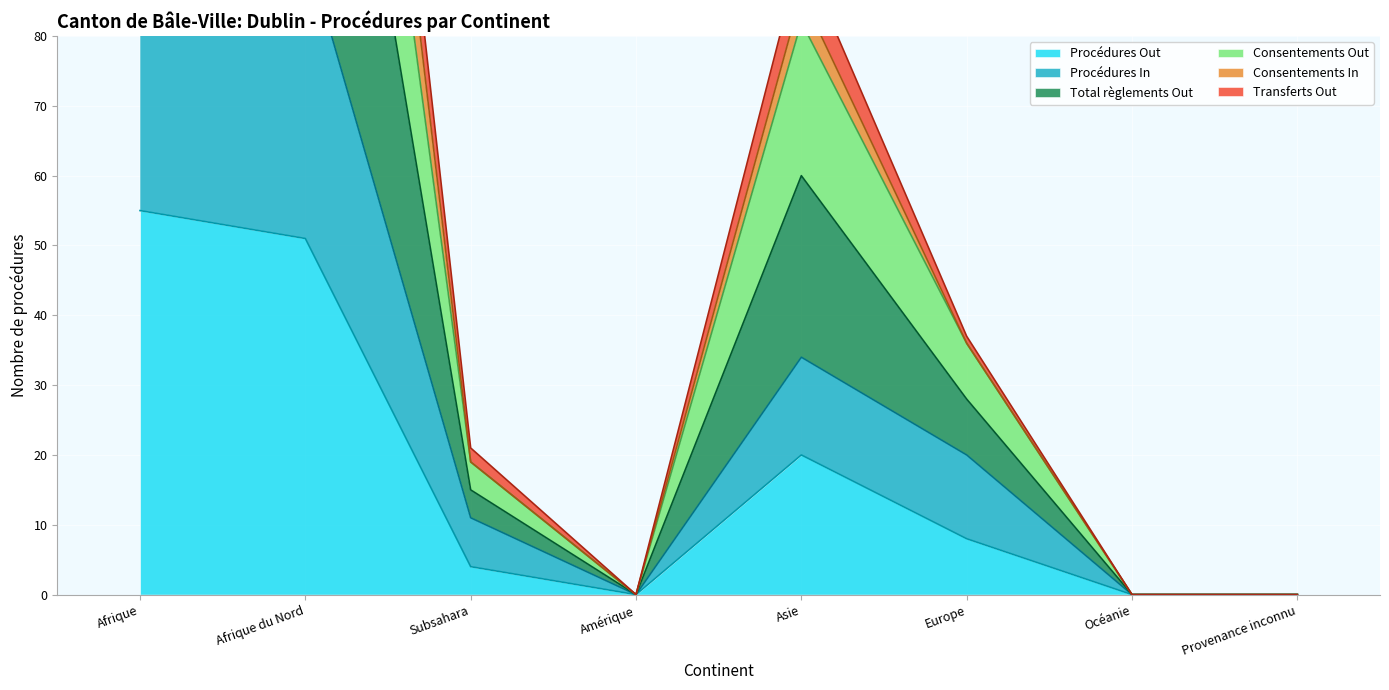

What is the label of the 1st point from the right?

Provenance inconnu